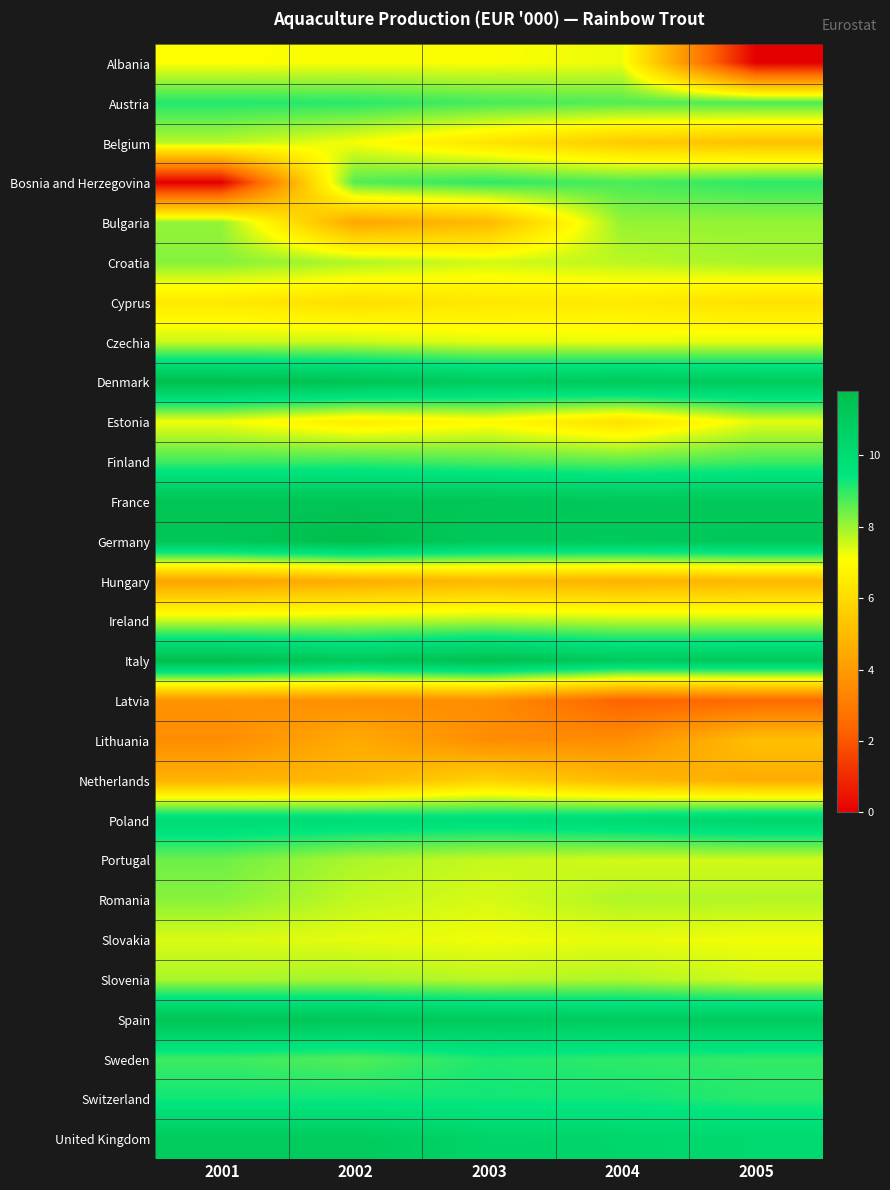

At how many categories does at least one series exceed 7?

5